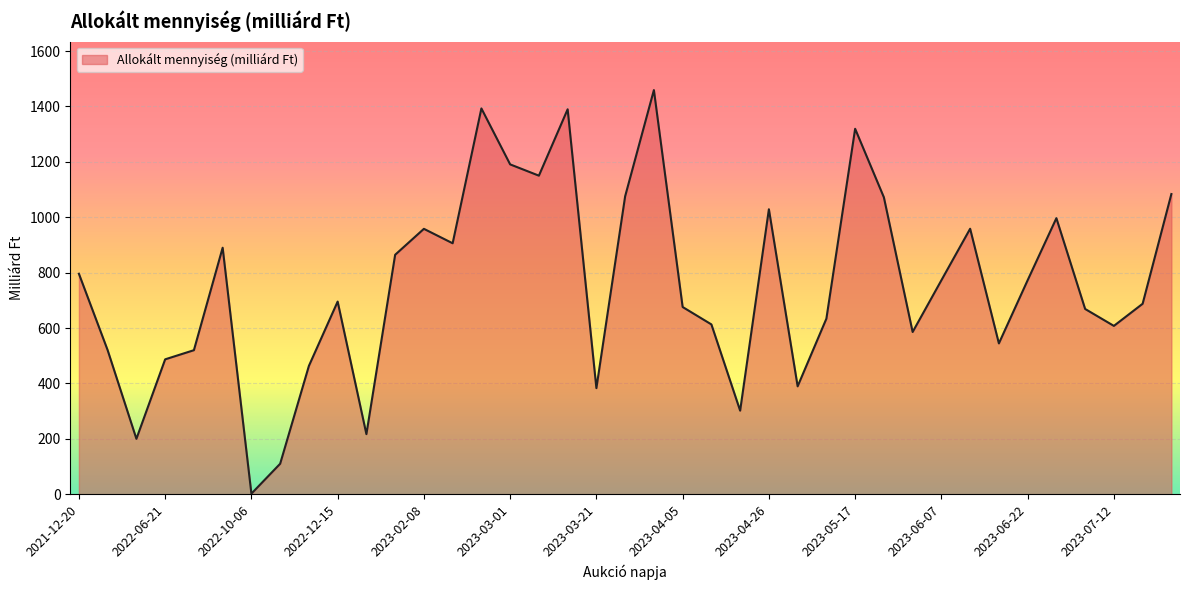

What is the difference between the maximum and minimum values?

1457.2